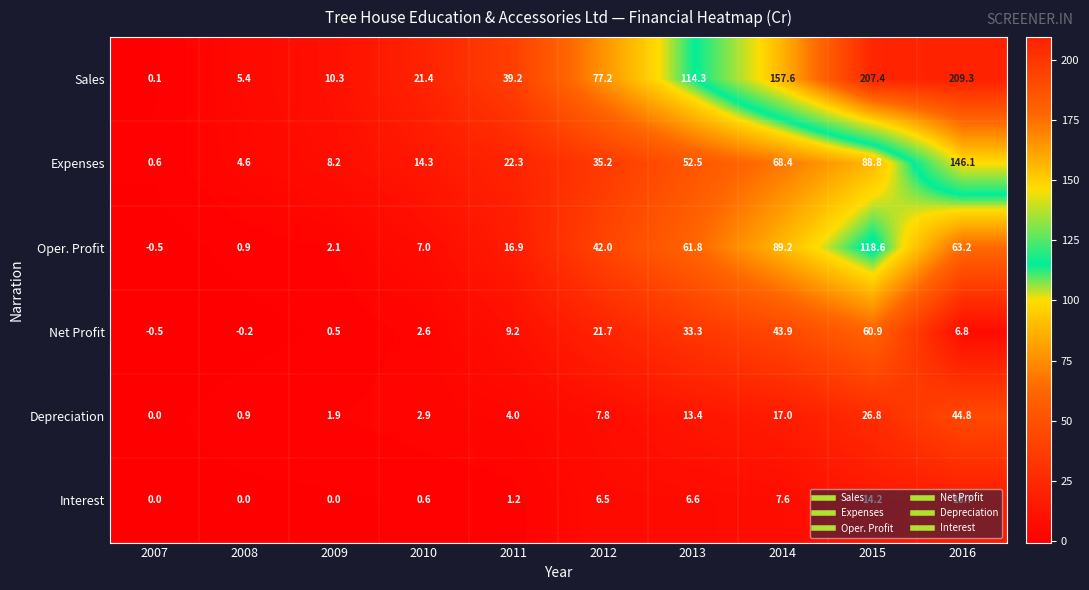

What is the maximum value shown in the chart?

209.3